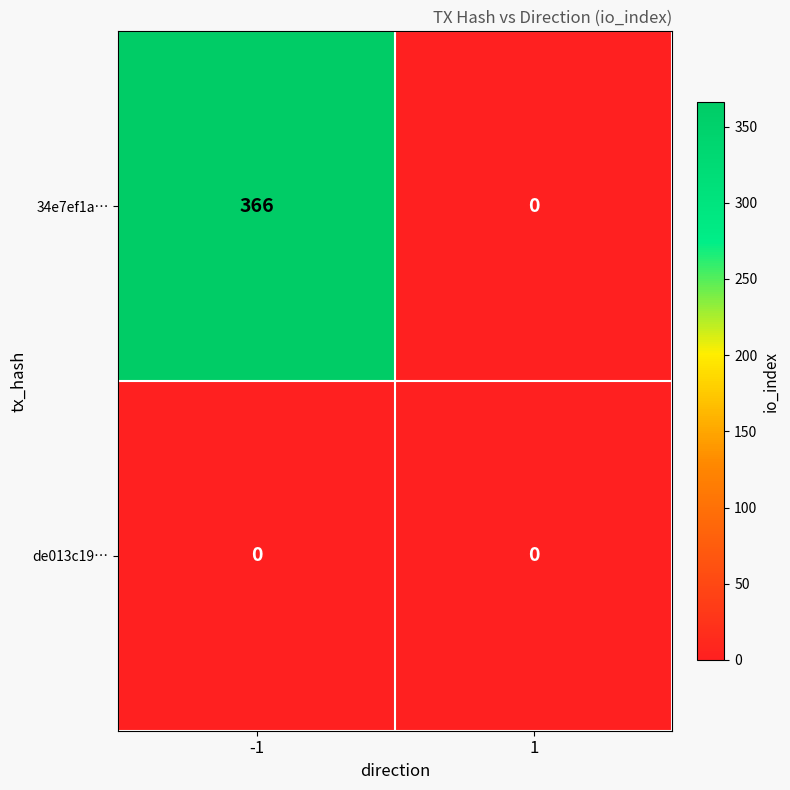

Reading left to right, transcribe all the data shown in this chart.

34e7ef1a…: 366	0
de013c19…: 0	0